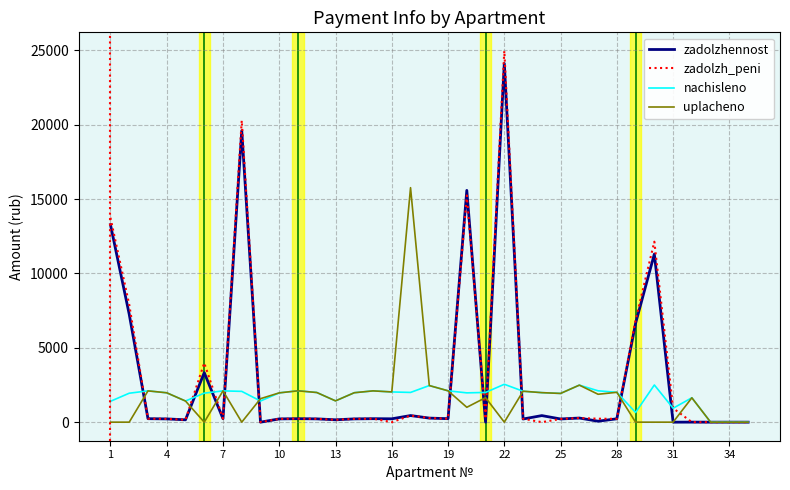

What is the maximum value for nachisleno?

2547.2